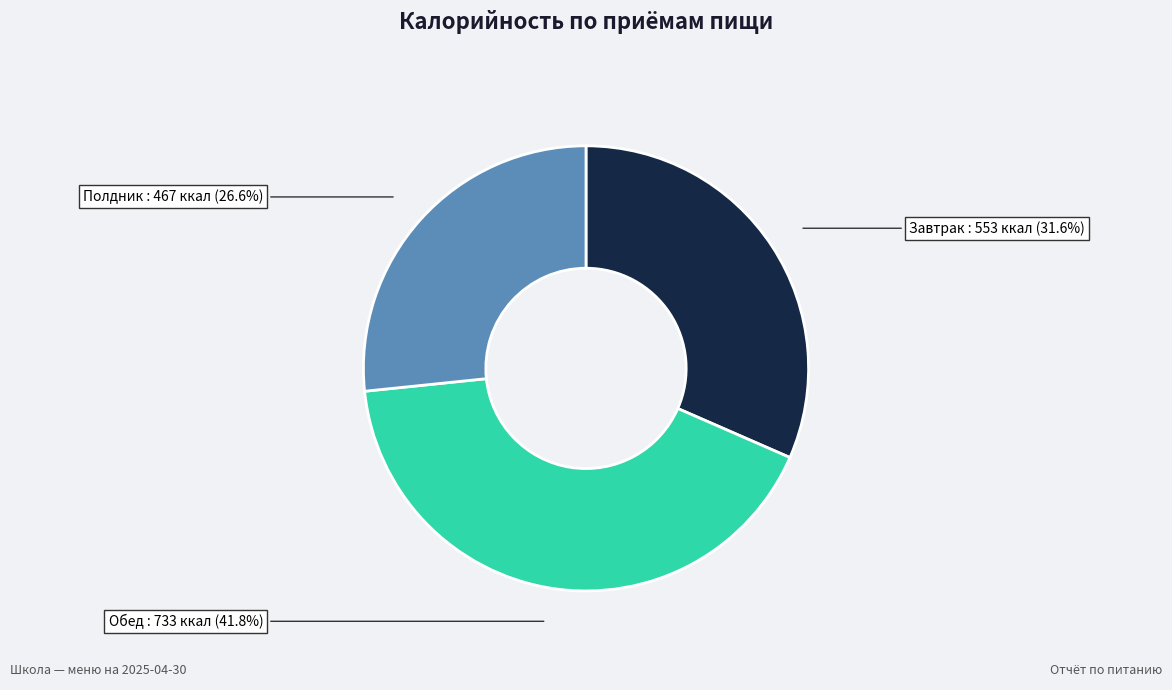

Does any single category account for the majority?

No